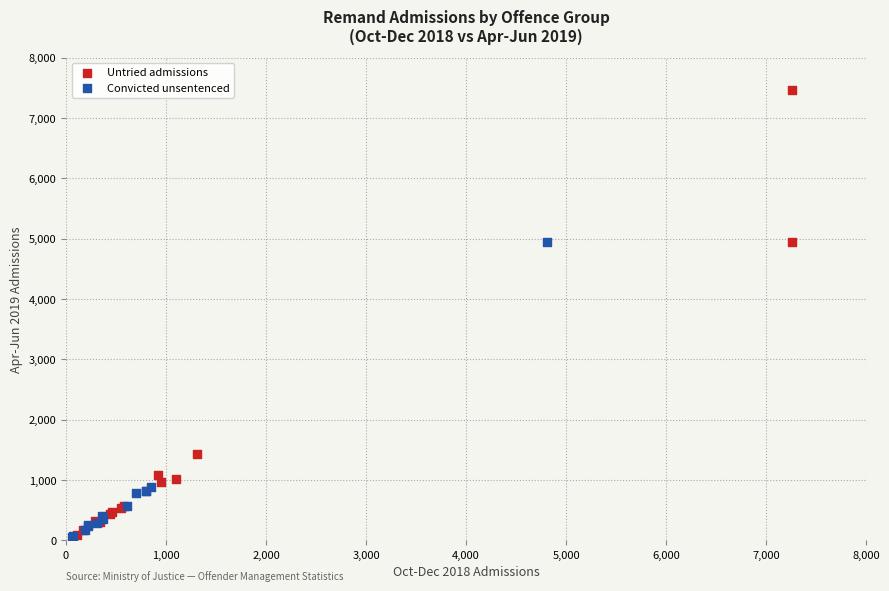

Which series contains the highest Y value?

Untried admissions